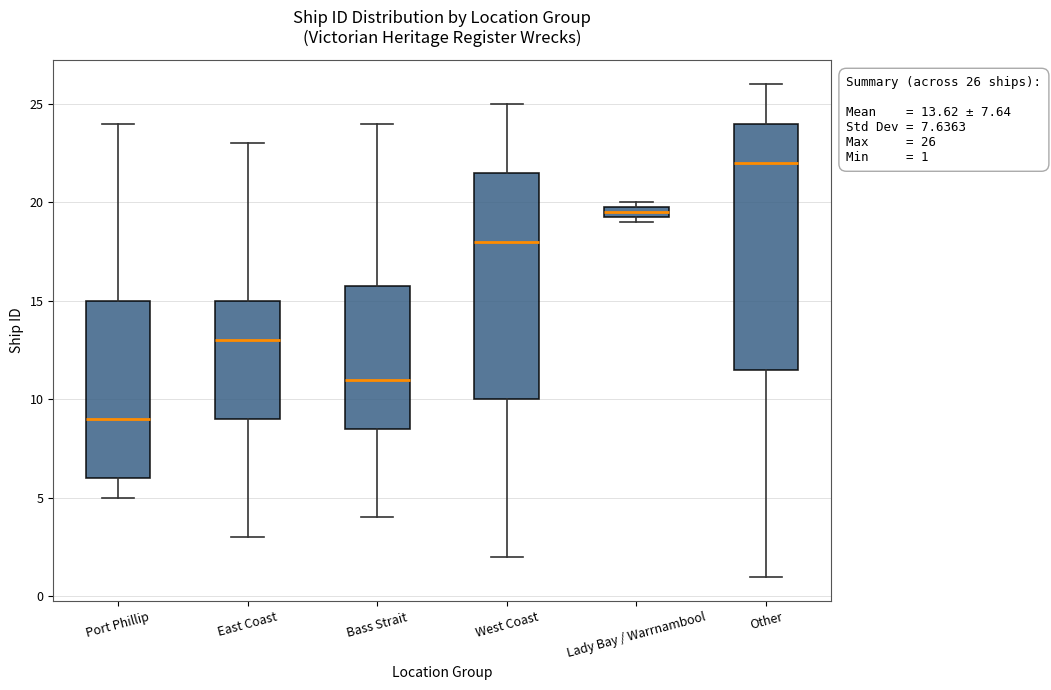

Which box is the tallest, from its lower edge to its upper edge?

Other